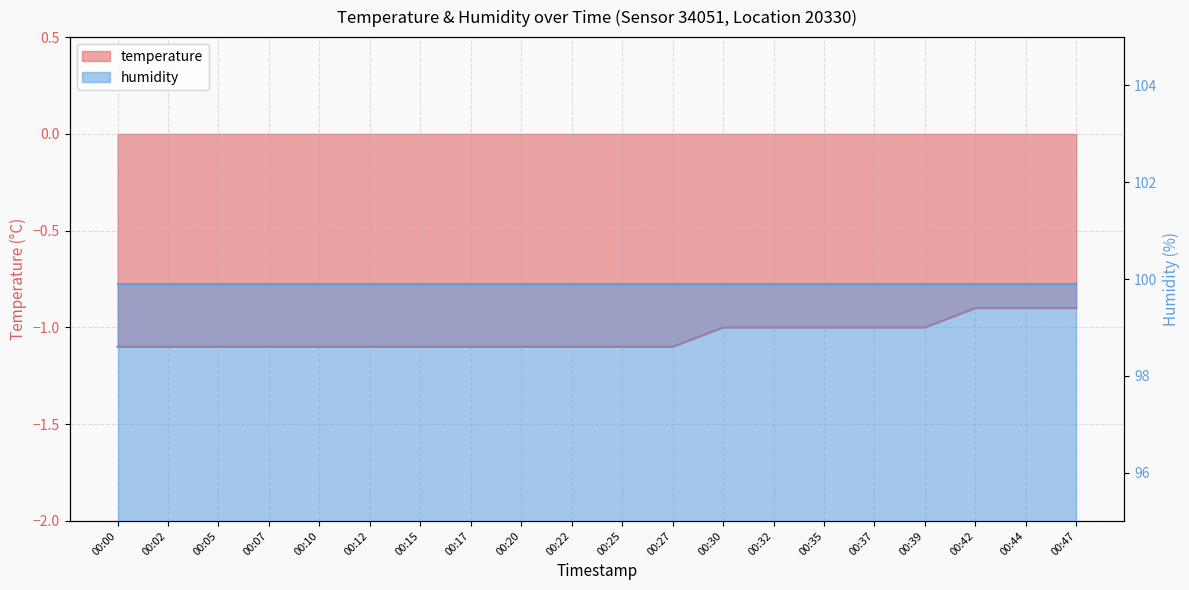

List the labels in order of value, smallest first.

00:00, 00:02, 00:05, 00:07, 00:10, 00:12, 00:15, 00:17, 00:20, 00:22, 00:25, 00:27, 00:30, 00:32, 00:35, 00:37, 00:39, 00:42, 00:44, 00:47